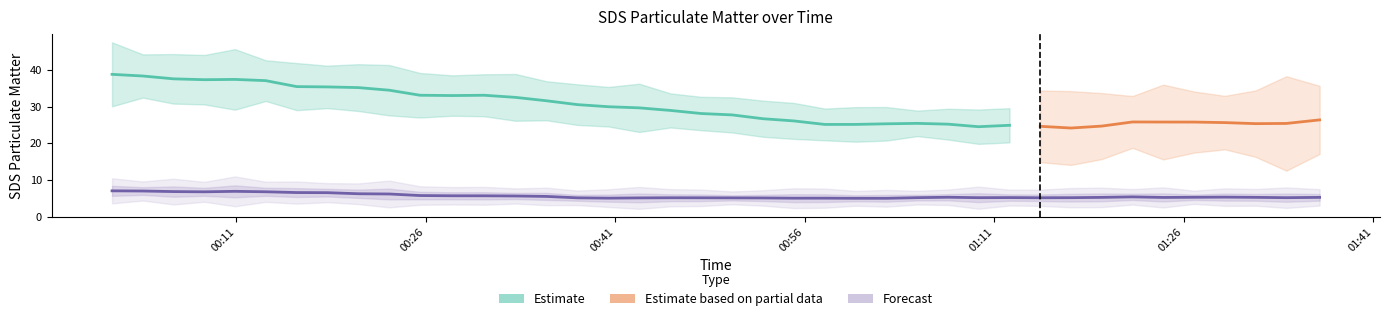

In SDS_P2, how many points are lower than both neighbors (excluding endpoints)?

14